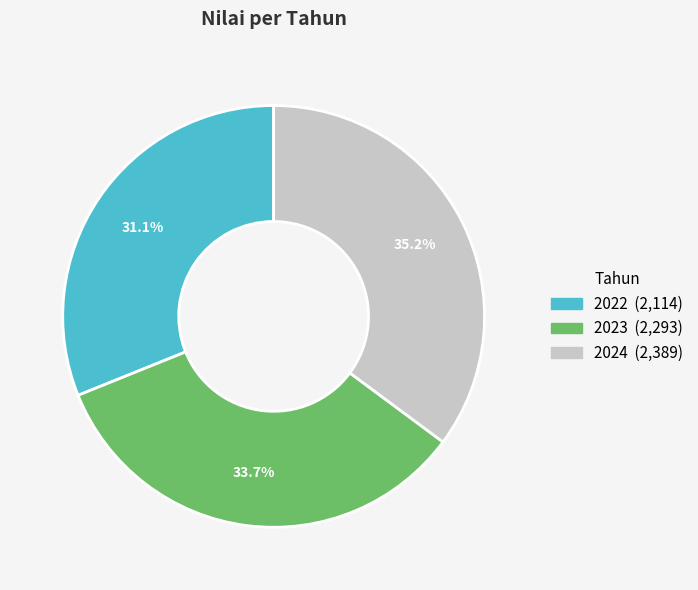

The 2023 slice represents 20% of the pie. True or false?

False